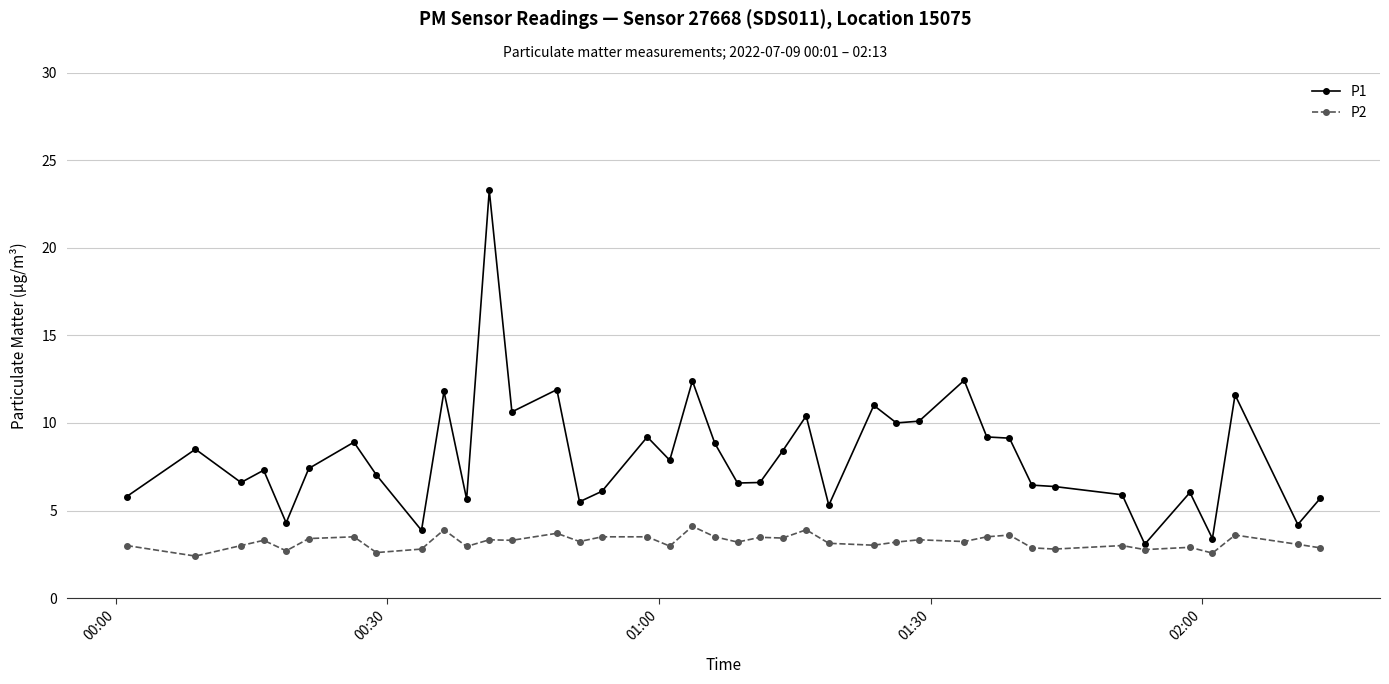

True or false: P1 and P2 intersect in this chart.

False